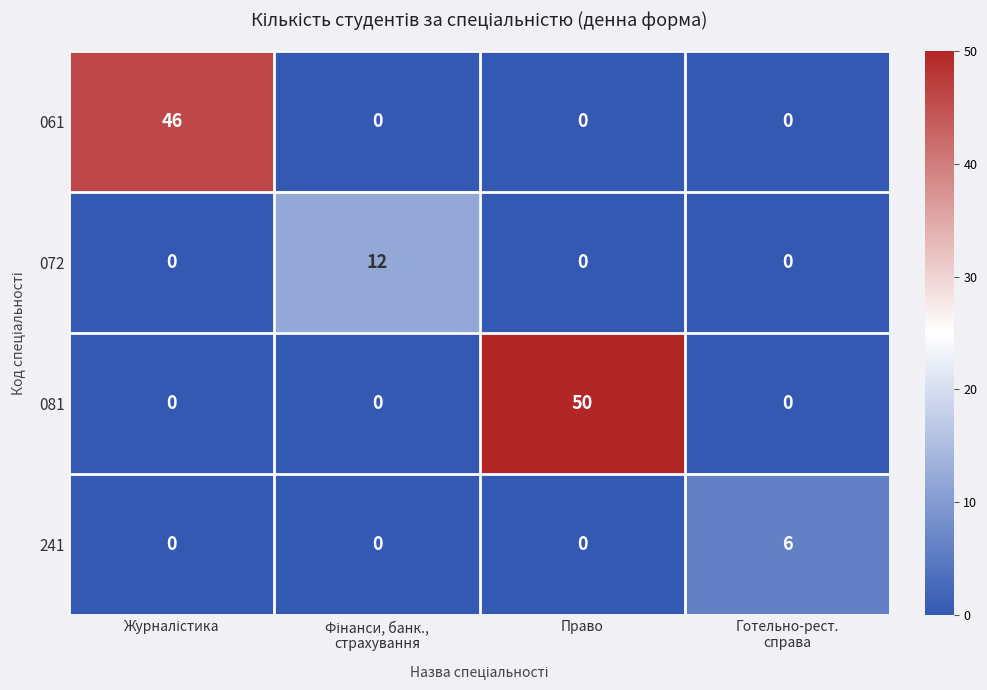

What is the average value of the 072 series?

3